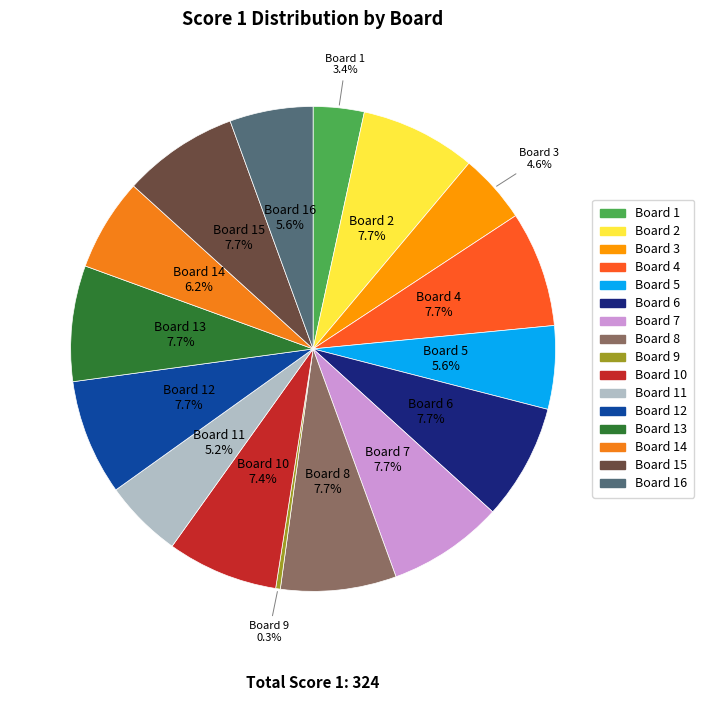

To the nearest percent, what is the average slice percentage?

6%